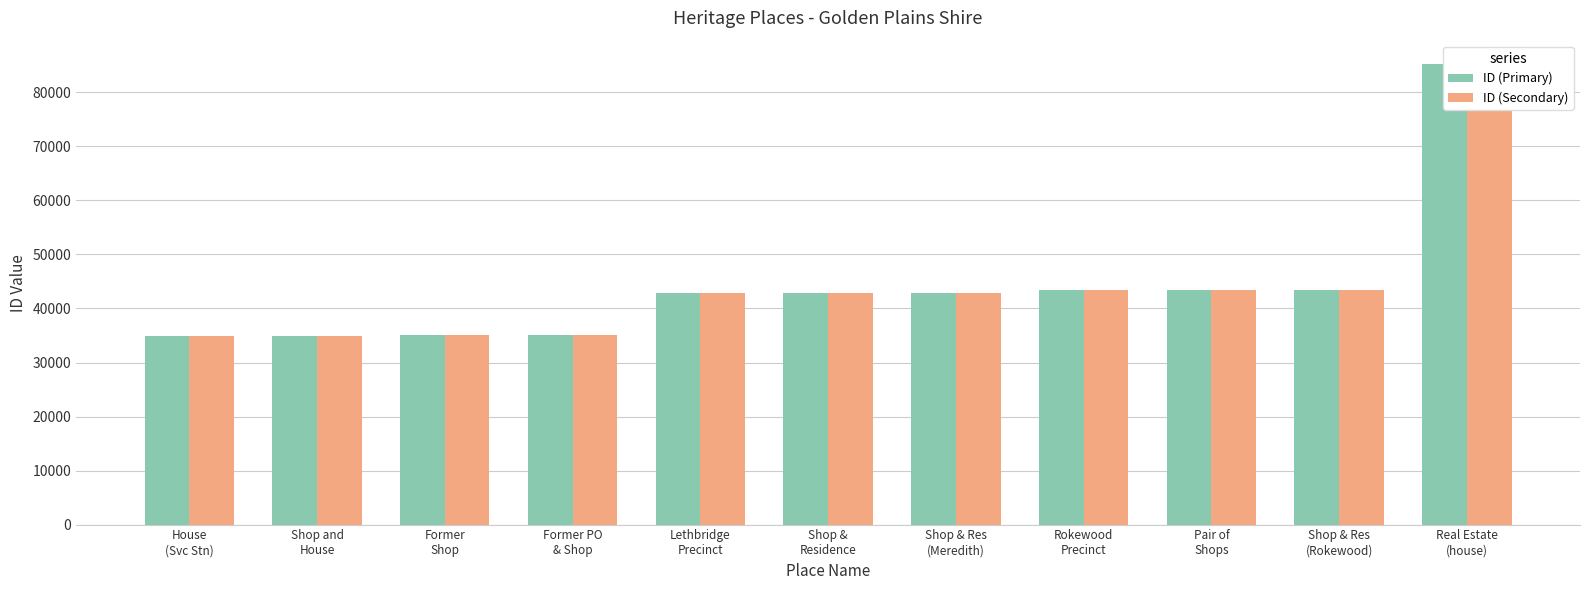

What position from the left is House
(Svc Stn)?

1